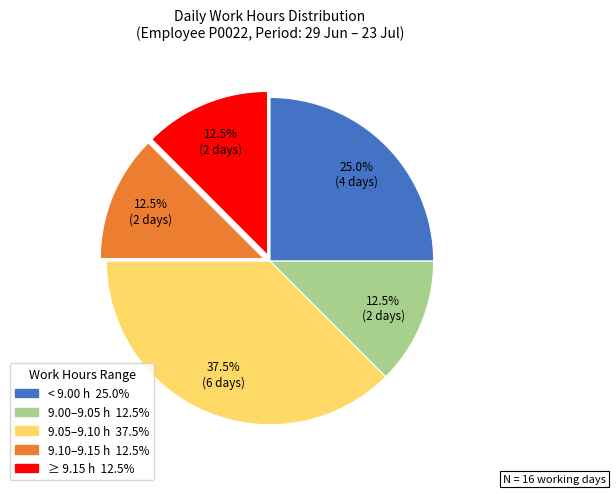

Does any single category account for the majority?

No